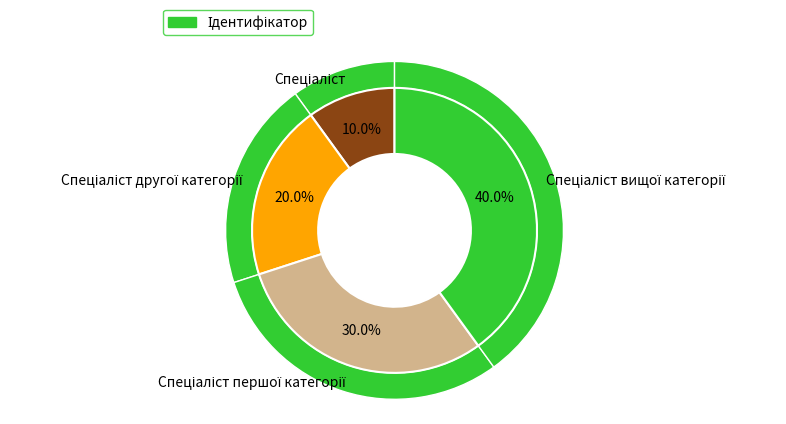

How many segments does this pie chart have?

4